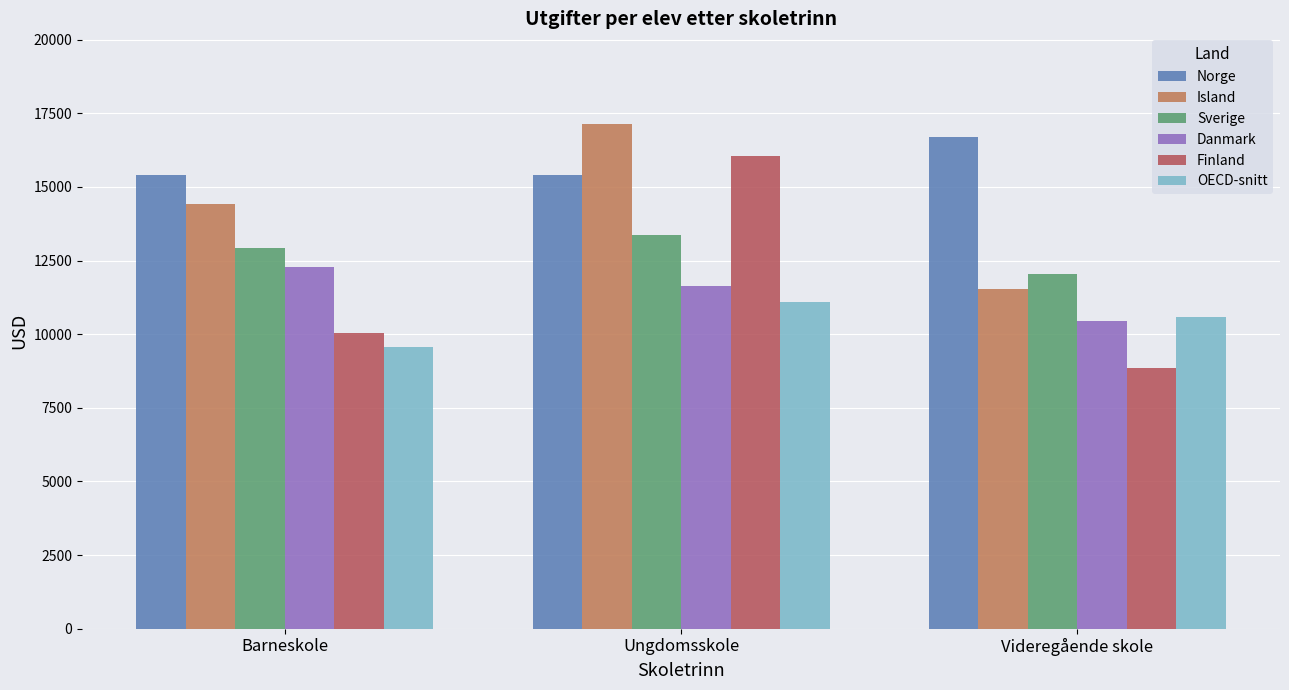

What is the label of the 3rd bar from the right?

Barneskole